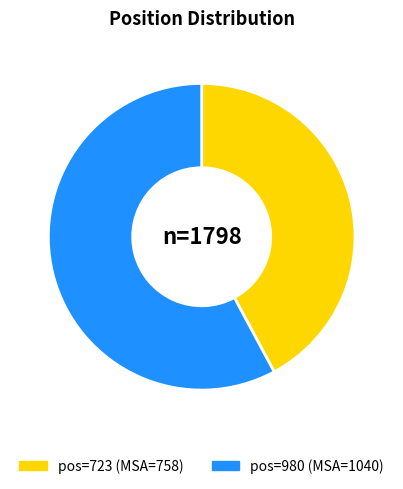

Is there any slice that represents more than half of the pie?

Yes